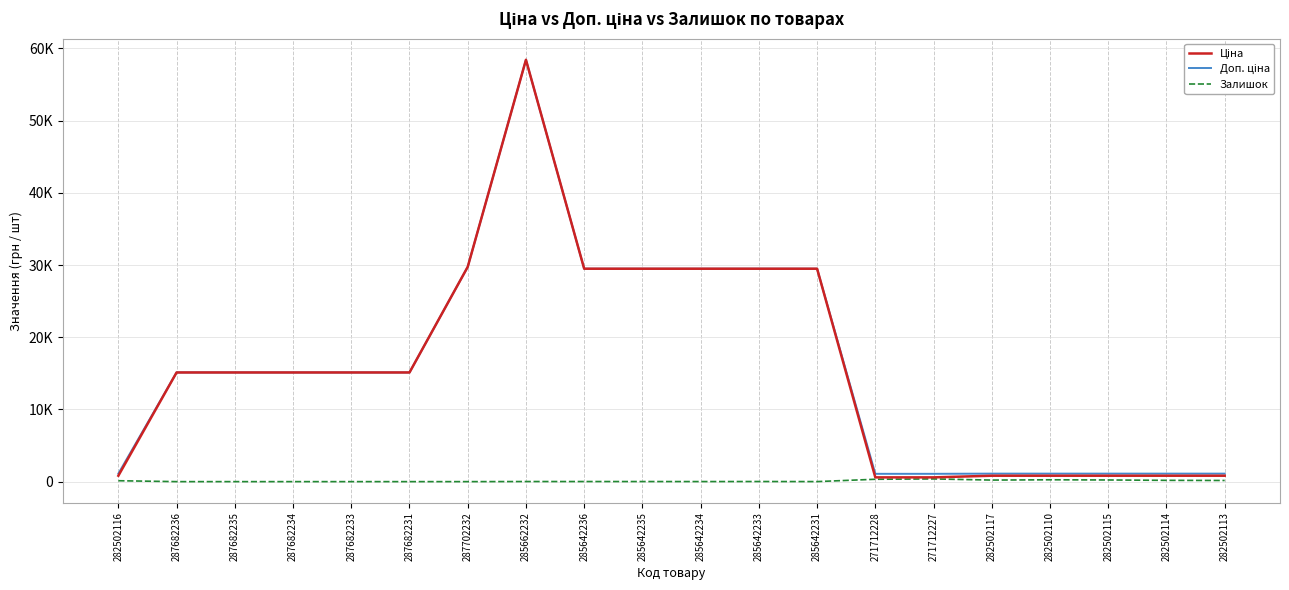

Where does the Доп. ціна series first go above 15120?

287702232